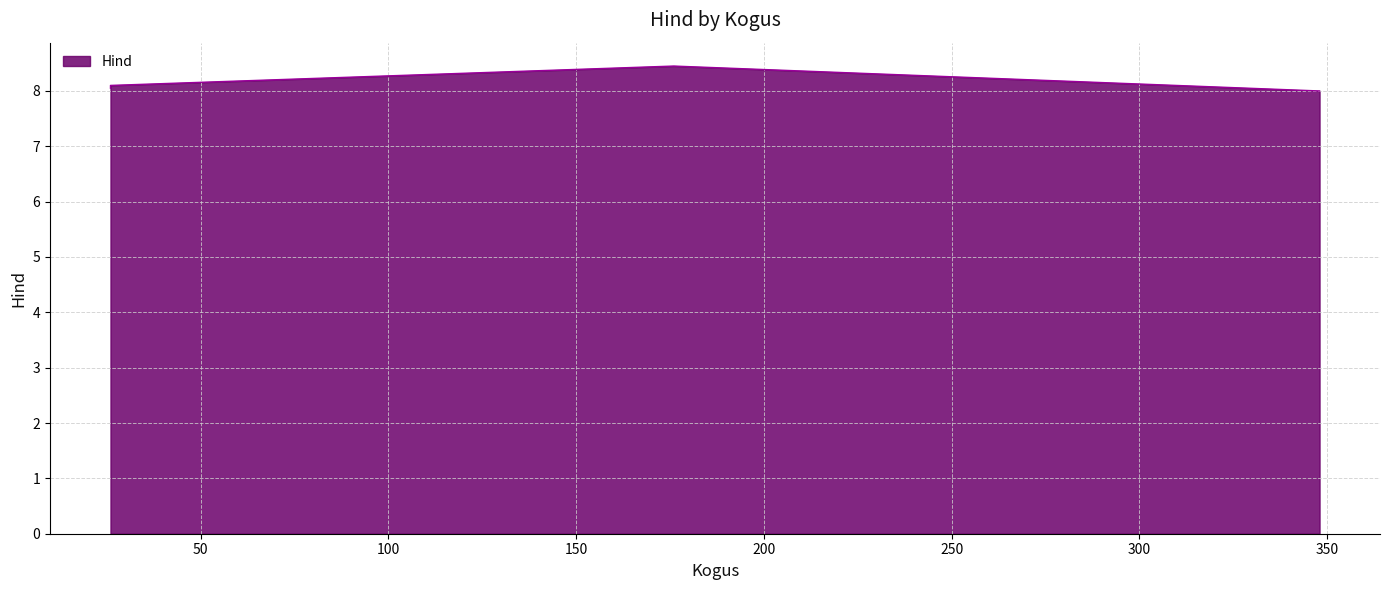

What is the difference between the maximum and minimum values?

0.4